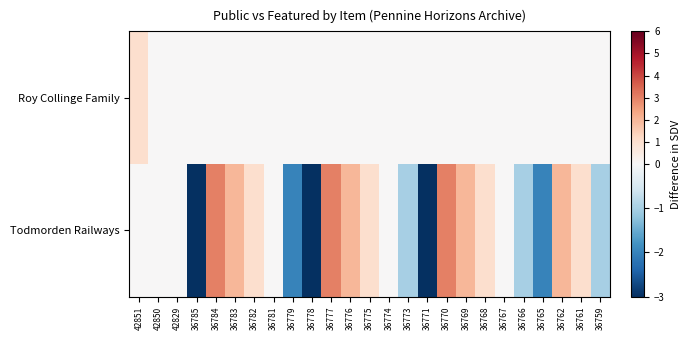

Which series has the widest spread of values?

Todmorden Railways